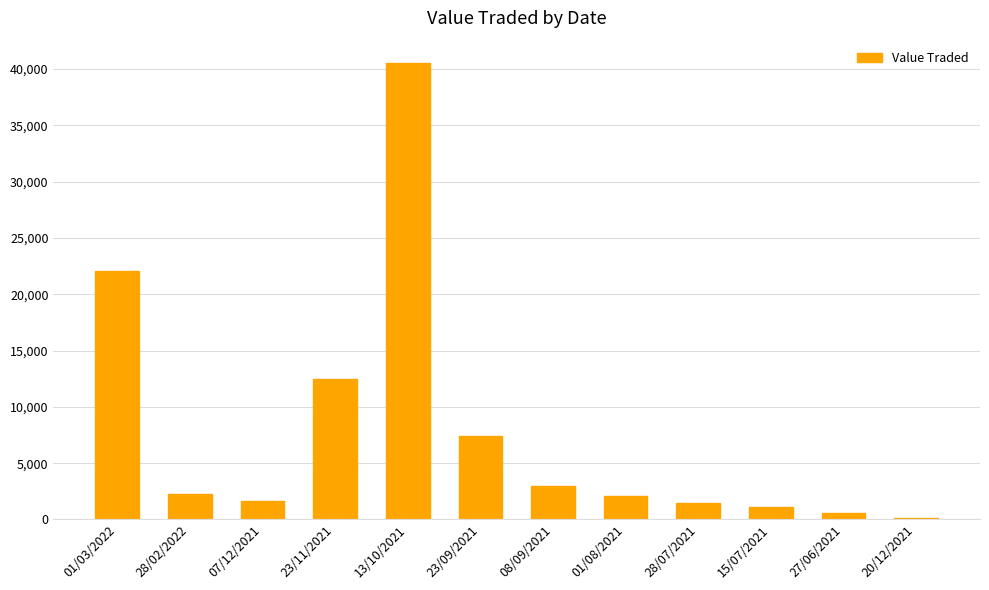

The chart shows a value of 158 at 20/12/2021. True or false?

True